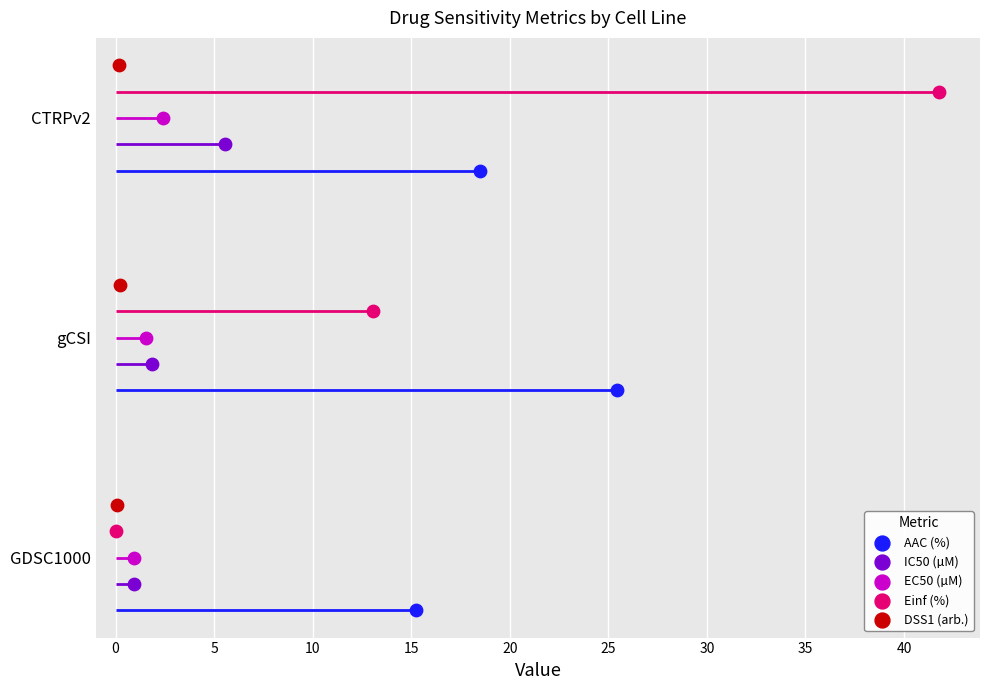

At how many categories does at least one series exceed 0?

3